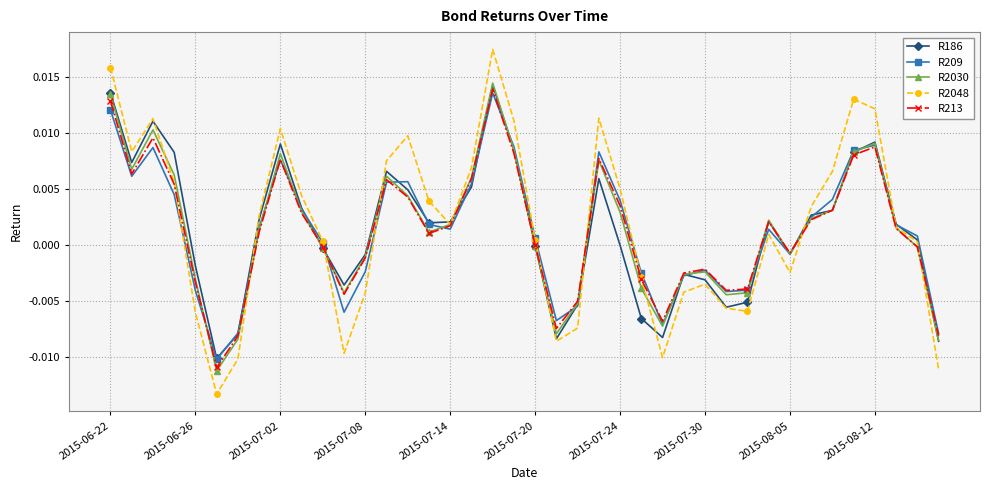

Which series has the largest range (max minus min)?

R2048